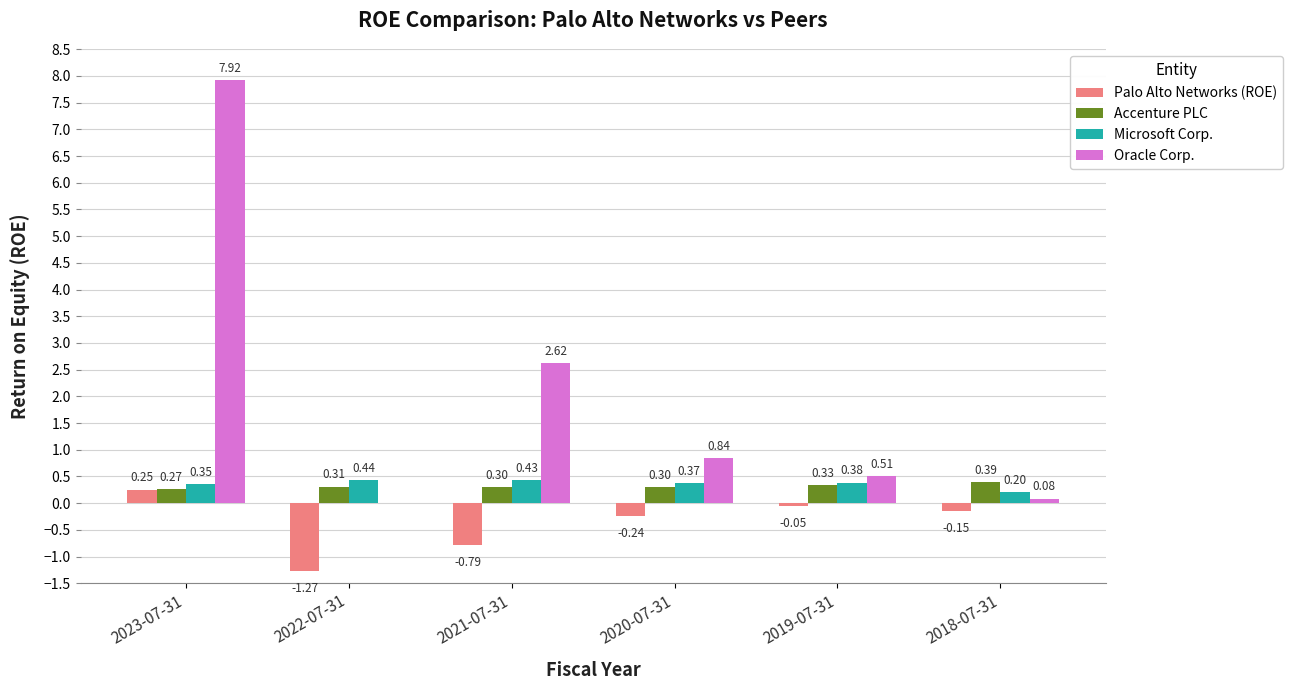

Between 2020-07-31 and 2018-07-31, which series saw the biggest shift?

Oracle Corp.